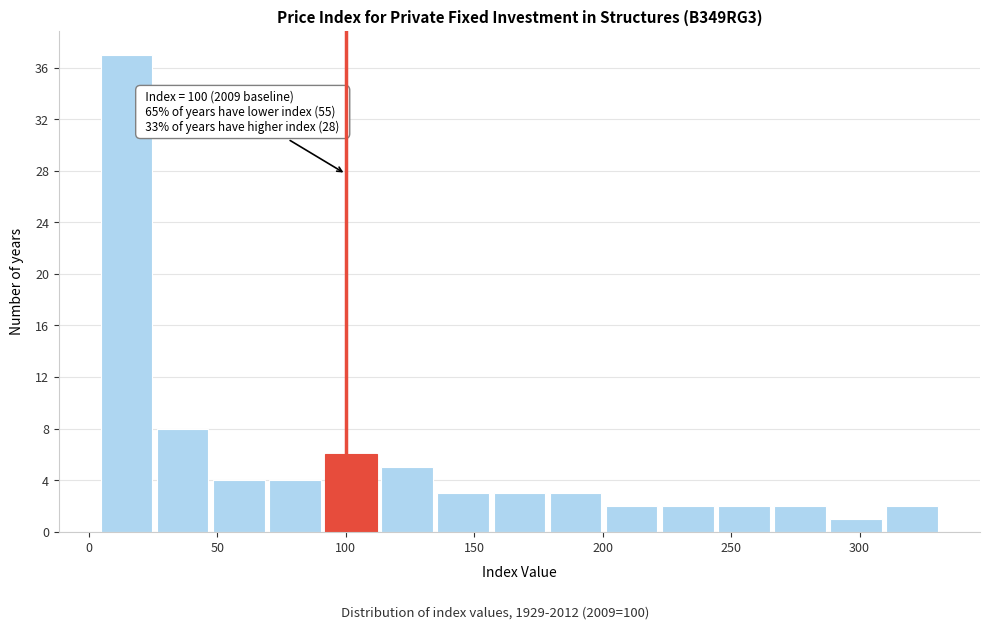

Over which range of the x-axis is the bar tallest?

5 to 25